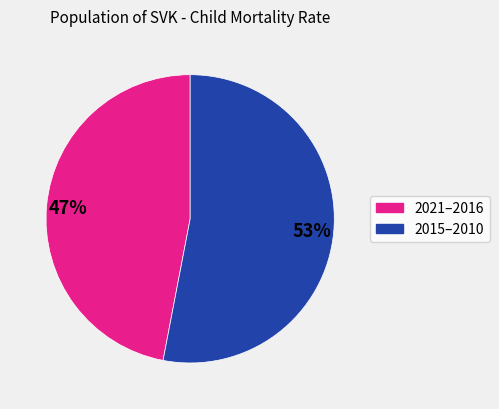

Count the number of slices in the pie.

2